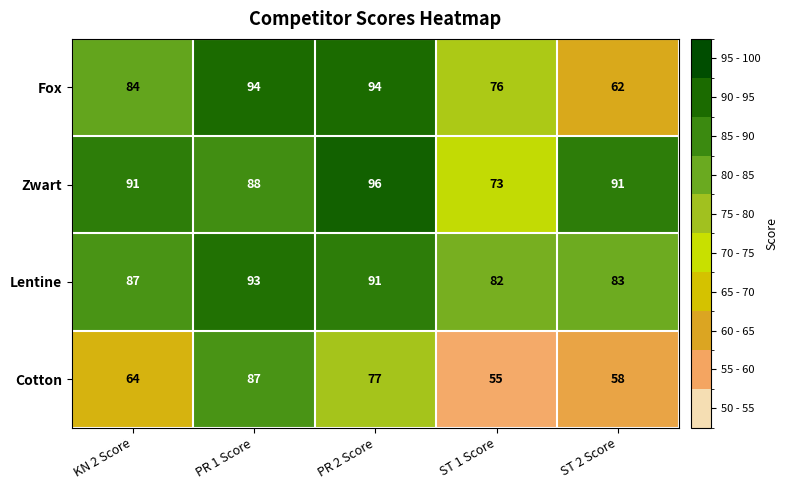

List the labels in order of Cotton value, largest first.

PR 1 Score, PR 2 Score, KN 2 Score, ST 2 Score, ST 1 Score